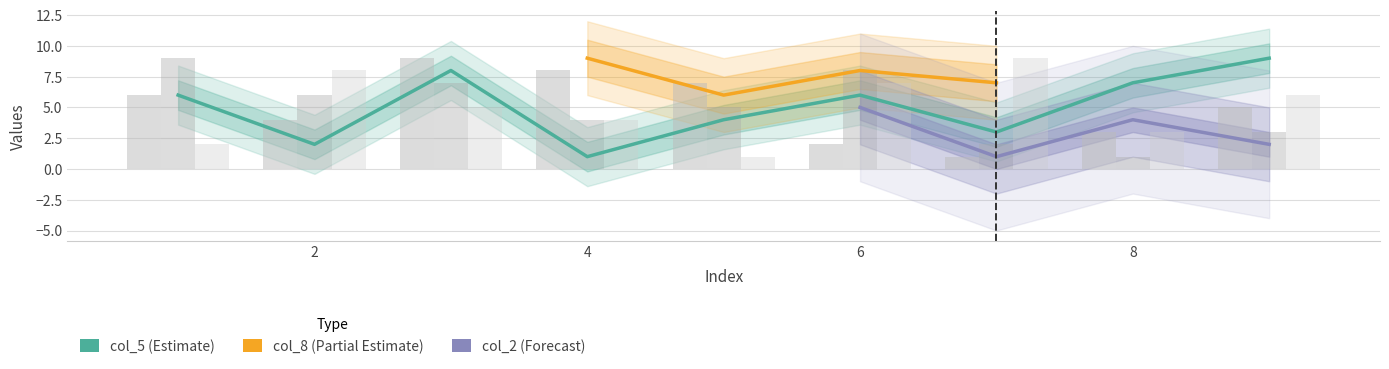

The col_3 series shows 12 at 6. True or false?

False